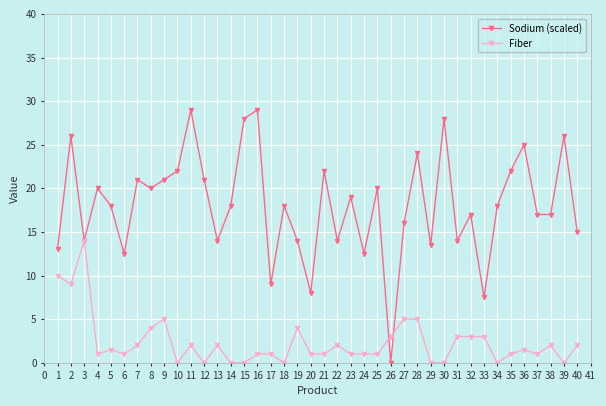

Is it true that Sodium (scaled) equals 9.7 at 19?

False